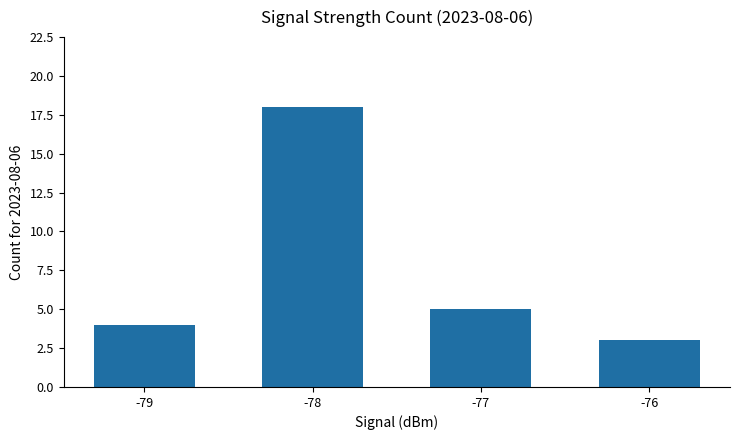

What is the average value?

8